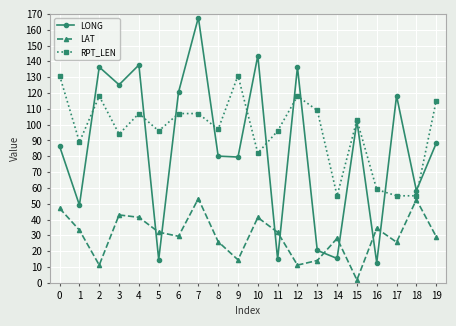

True or false: LAT and LONG intersect in this chart.

True